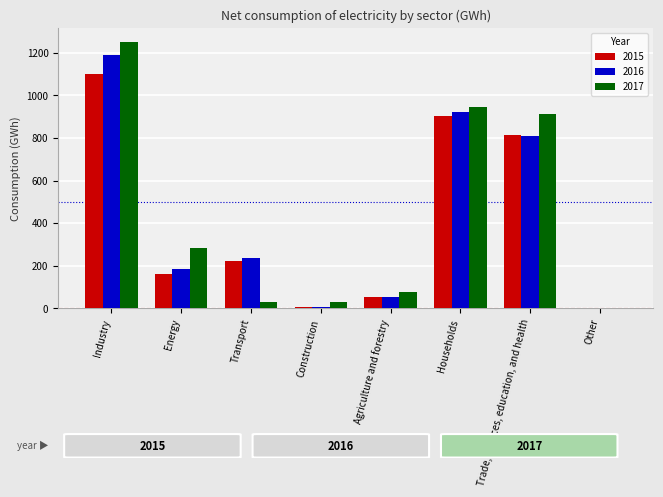

Between Construction and Households, which series saw the biggest shift?

2016